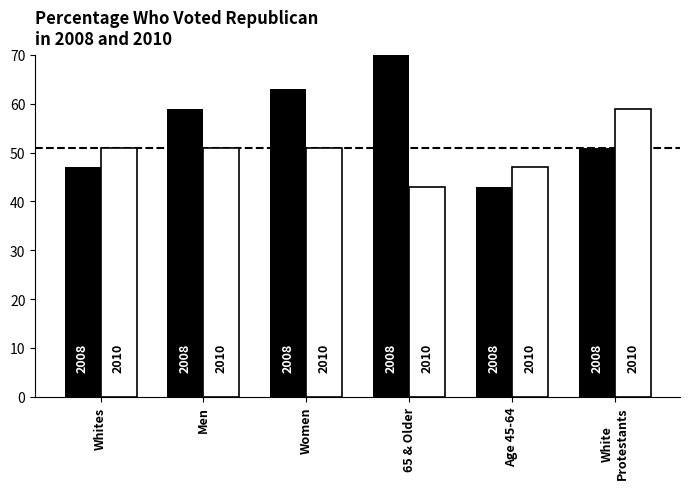

Which series changed the most between Men and Women?

2008